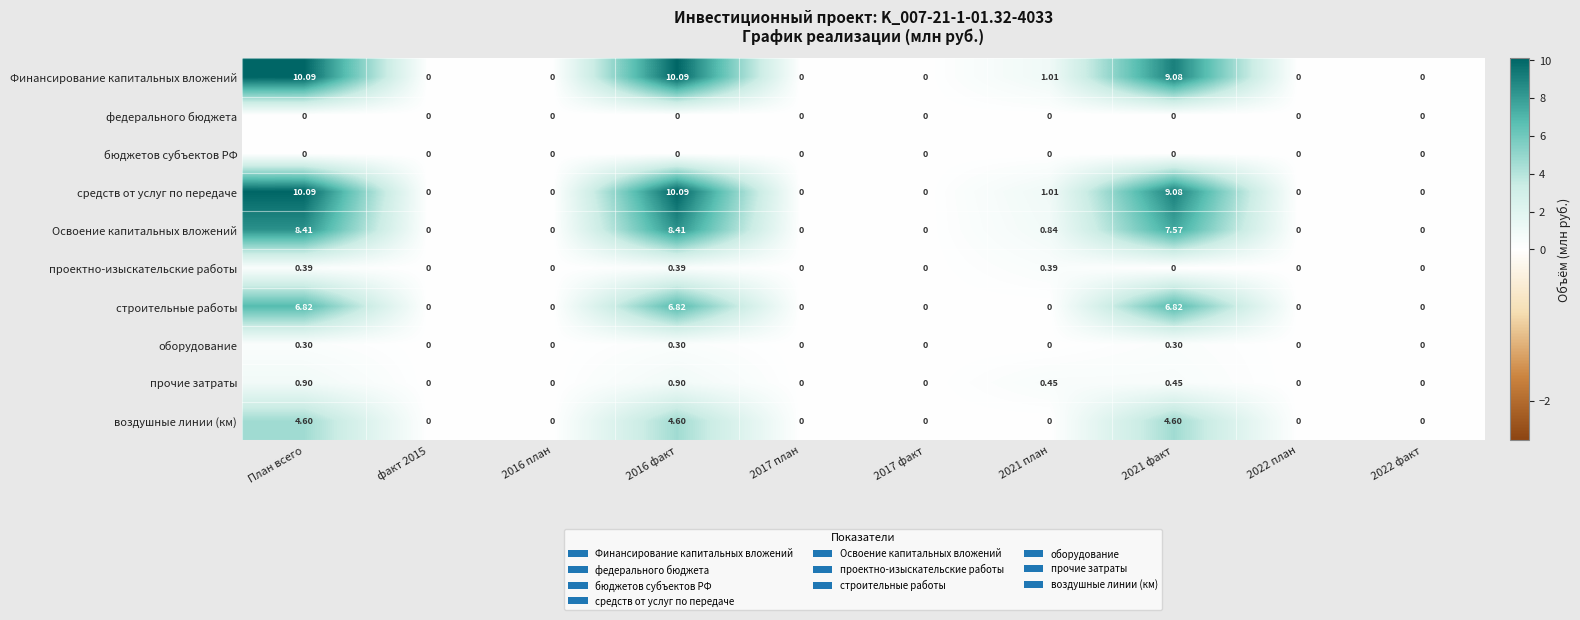

List the series in order of their peak value, lowest first.

федерального бюджета, бюджетов субъектов РФ, оборудование, проектно-изыскательские работы, прочие затраты, воздушные линии (км), строительные работы, Освоение капитальных вложений, Финансирование капитальных вложений, средств от услуг по передаче